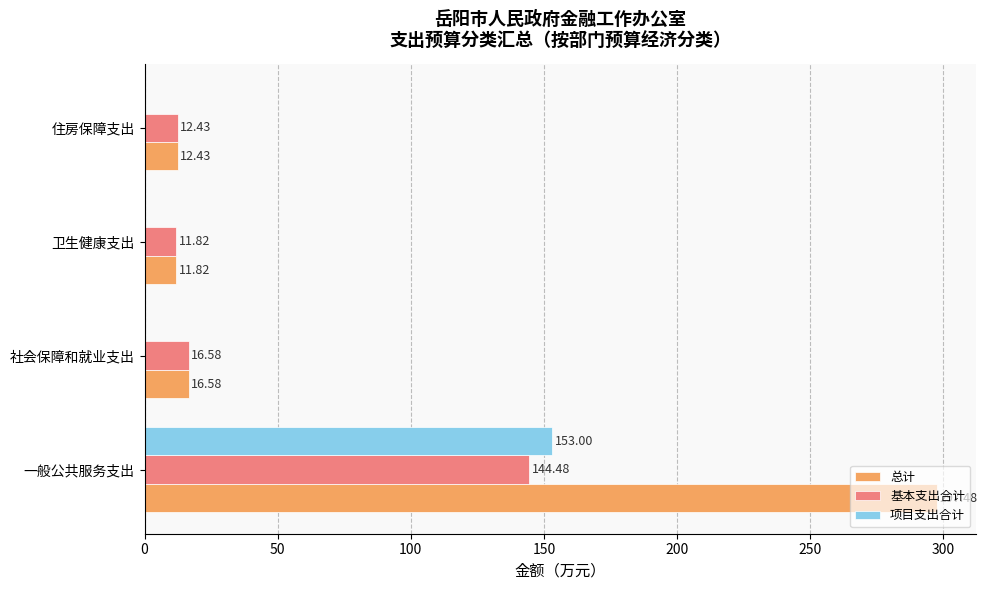

Which series changed the most between 一般公共服务支出 and 住房保障支出?

总计